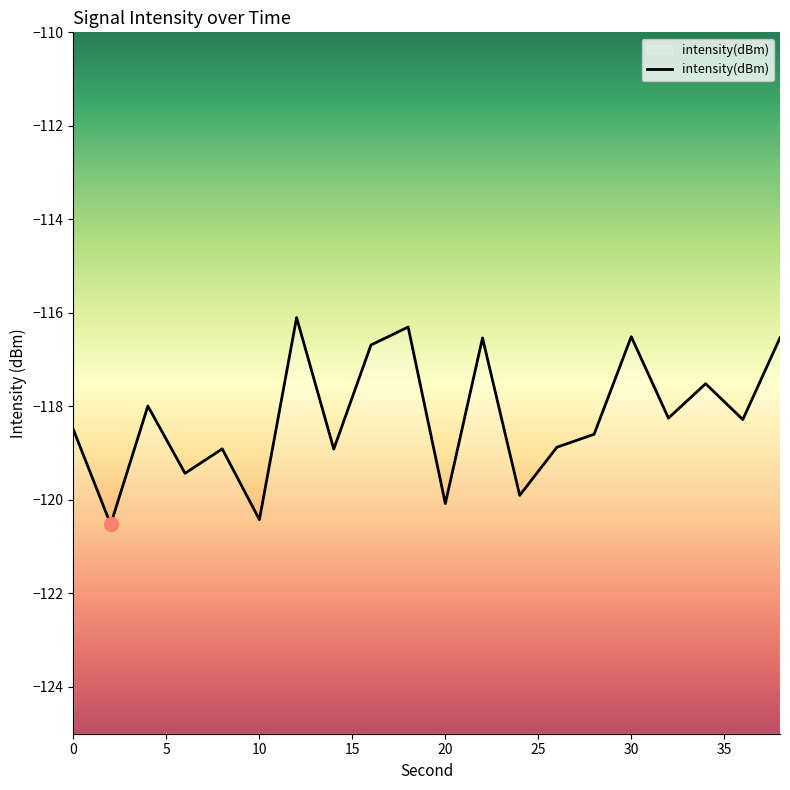

The chart shows a value of -118.0 at 4. True or false?

True